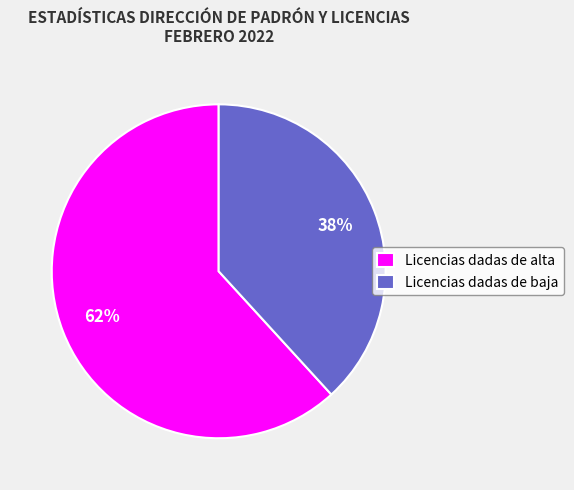

To the nearest percent, what is the average slice percentage?

50%